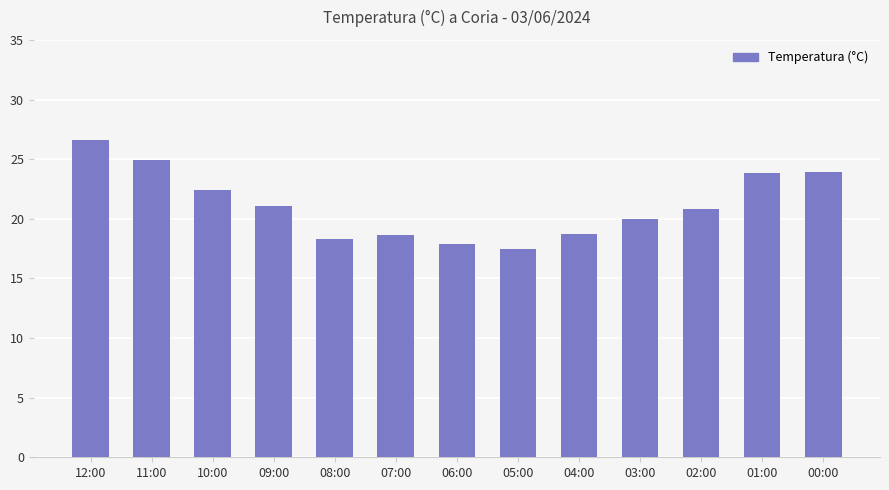

What is the difference between the maximum and minimum values?

9.1